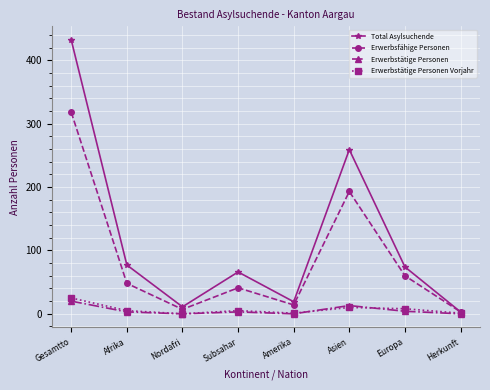

At which label does Erwerbstätige Personen first exceed 3?

Gesamtto